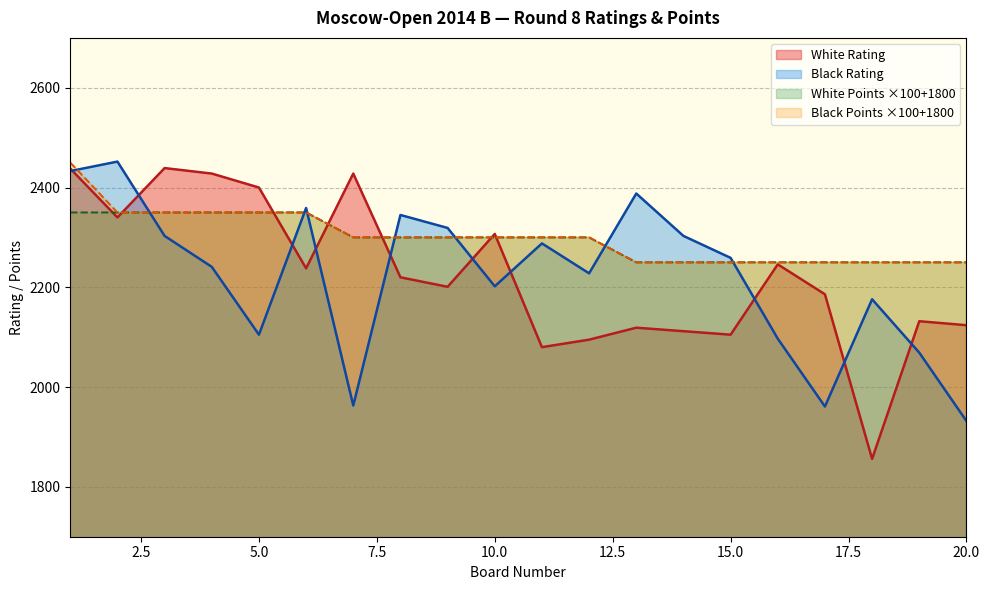

In Black Rating, how many points are higher than both neighbors (excluding endpoints)?

6